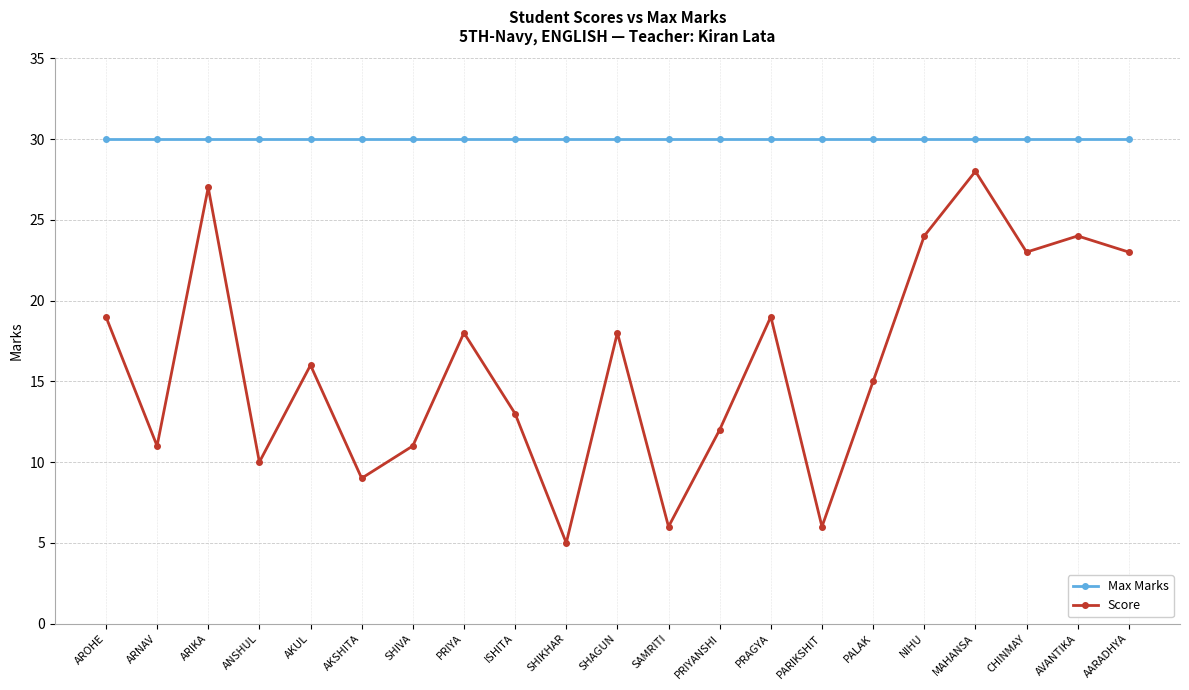

True or false: Score and Max Marks cross at least once.

False